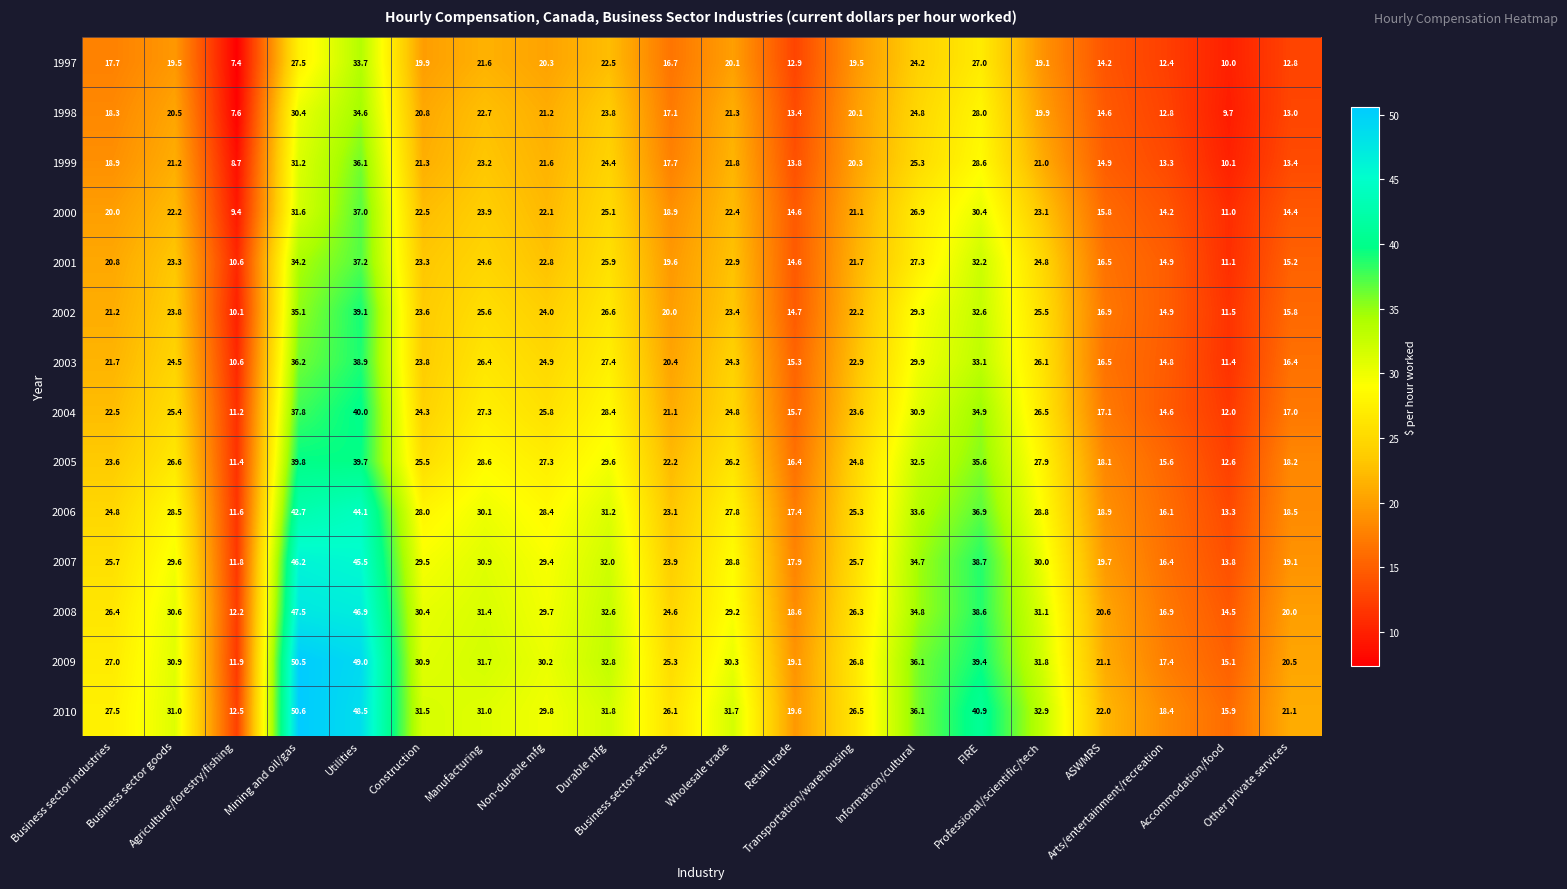

What is the minimum value for 2008?

12.2